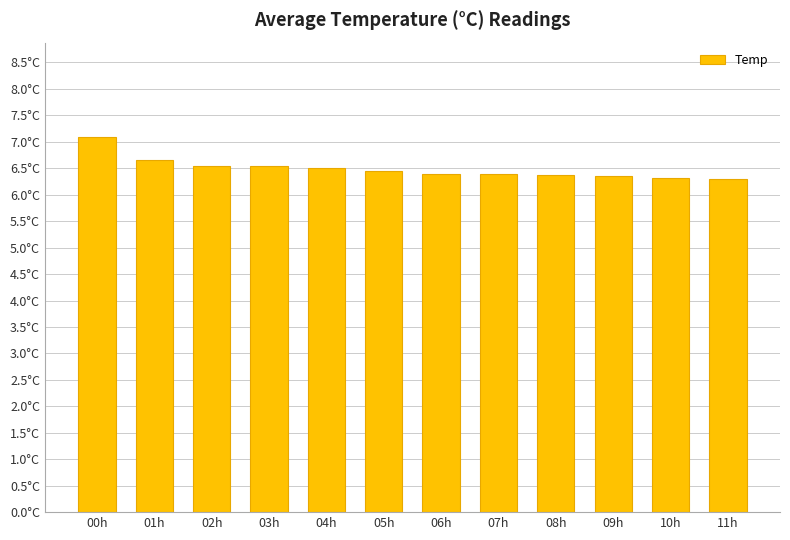

At which category does the chart reach its minimum across all series?

11h